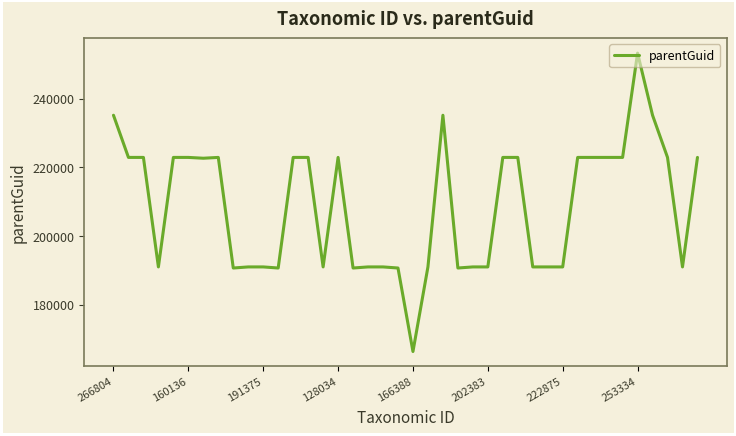

What is the difference between the maximum and minimum values?

86846